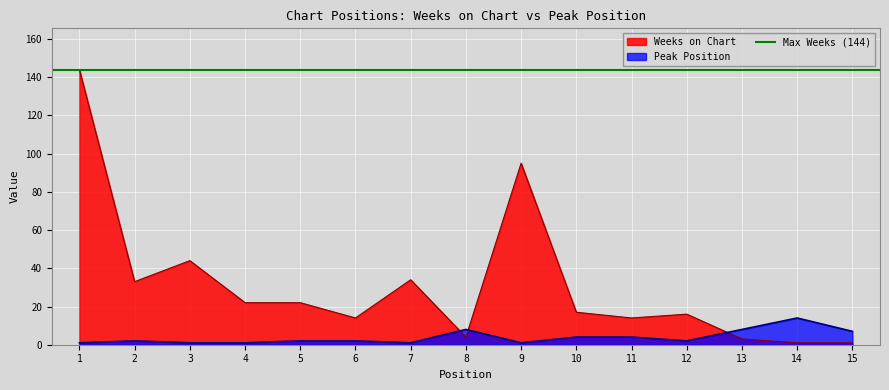

At how many categories does at least one series exceed 86?

2